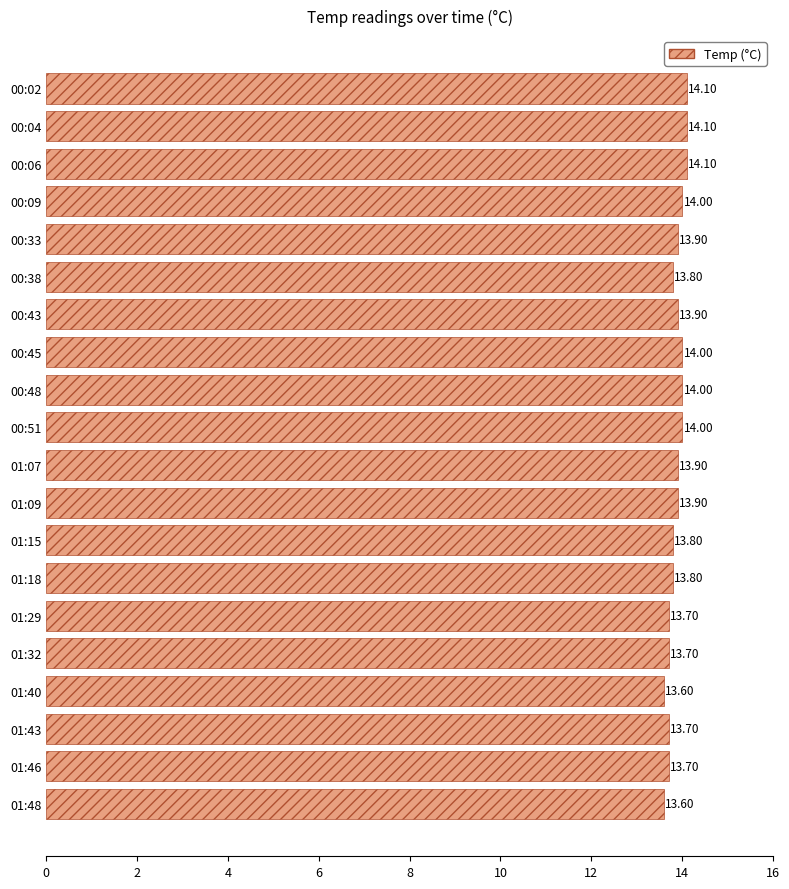

What is the difference between the second highest and minimum values?

0.5